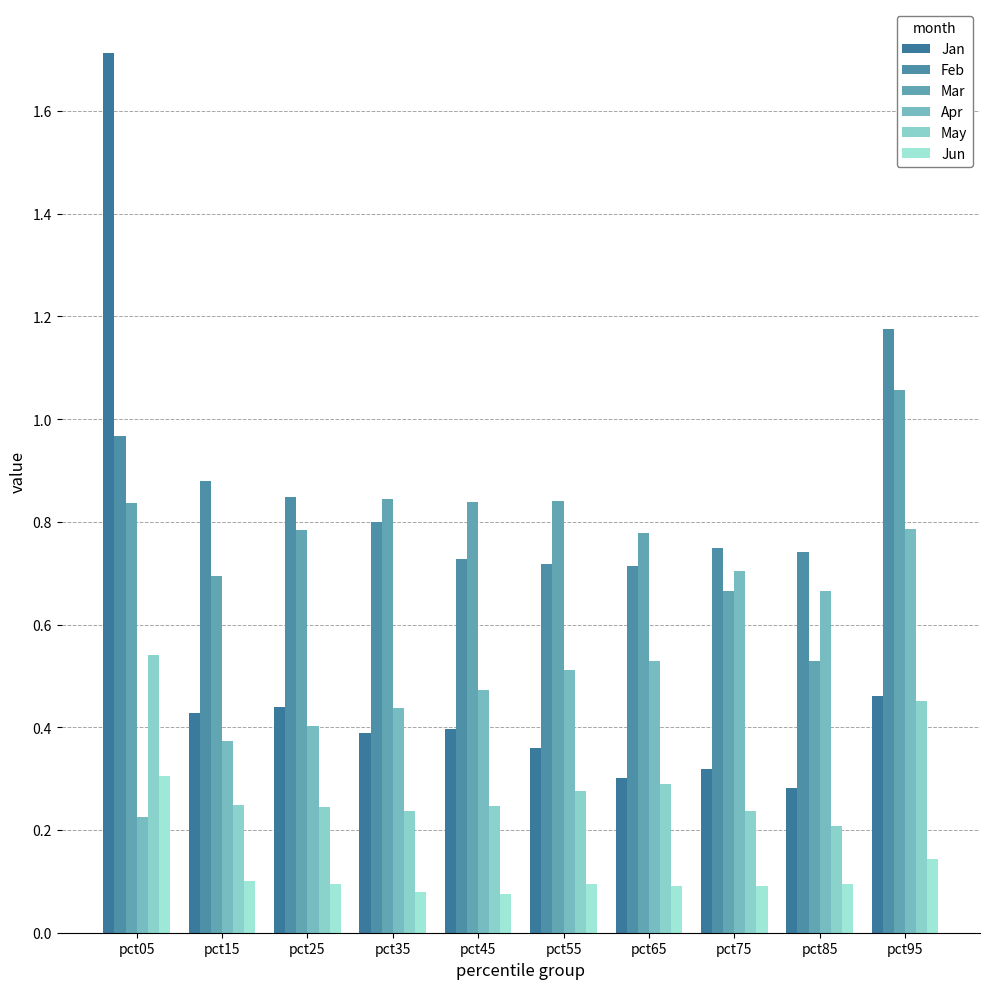

At how many categories does at least one series exceed 1?

2